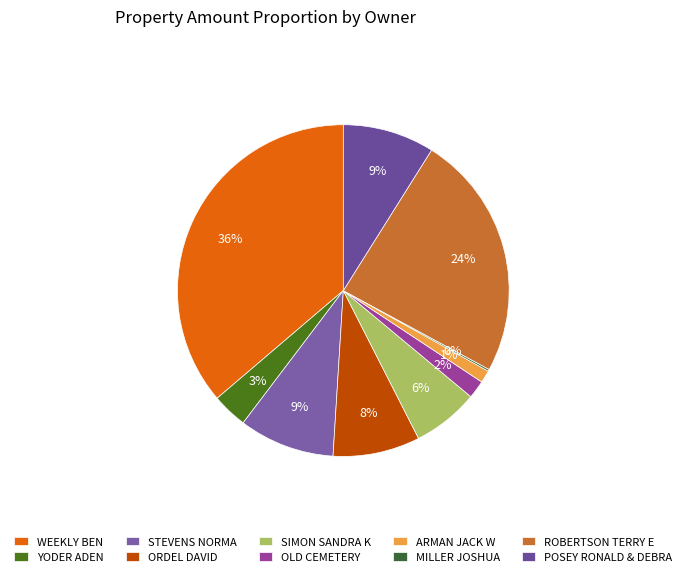

To the nearest percent, what is the combined percentage of STEVENS NORMA and WEEKLY BEN?

46%